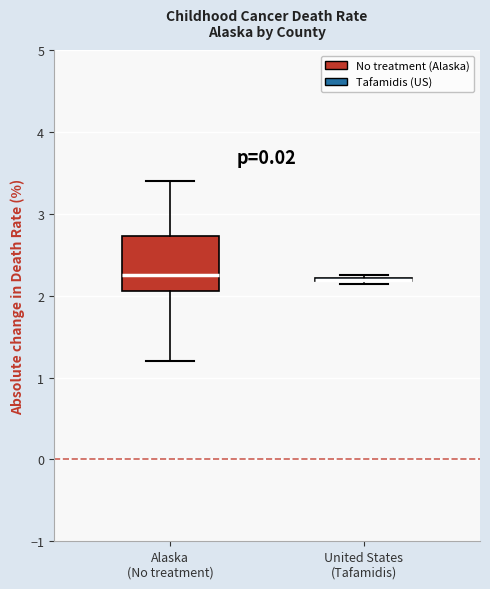

Comparing the boxes themselves (not the whiskers), which one is the tallest?

Alaska (No treatment)